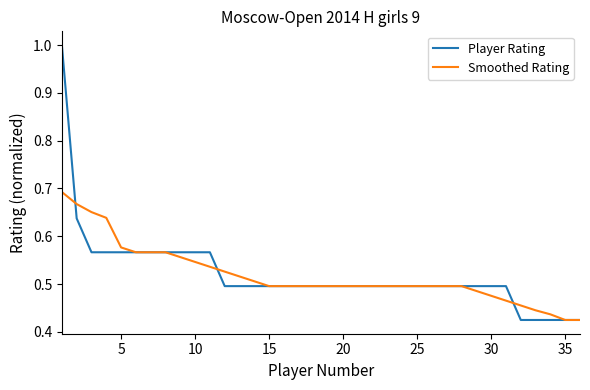

What is the maximum value shown in the chart?

1.0